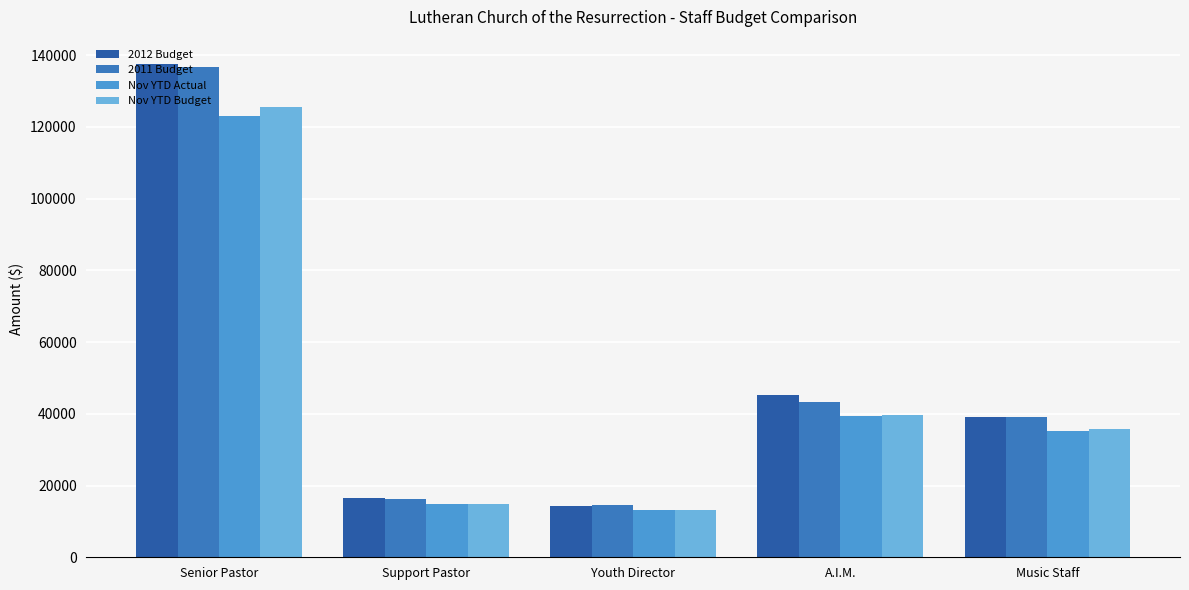

How many distinct data groups are displayed?

4